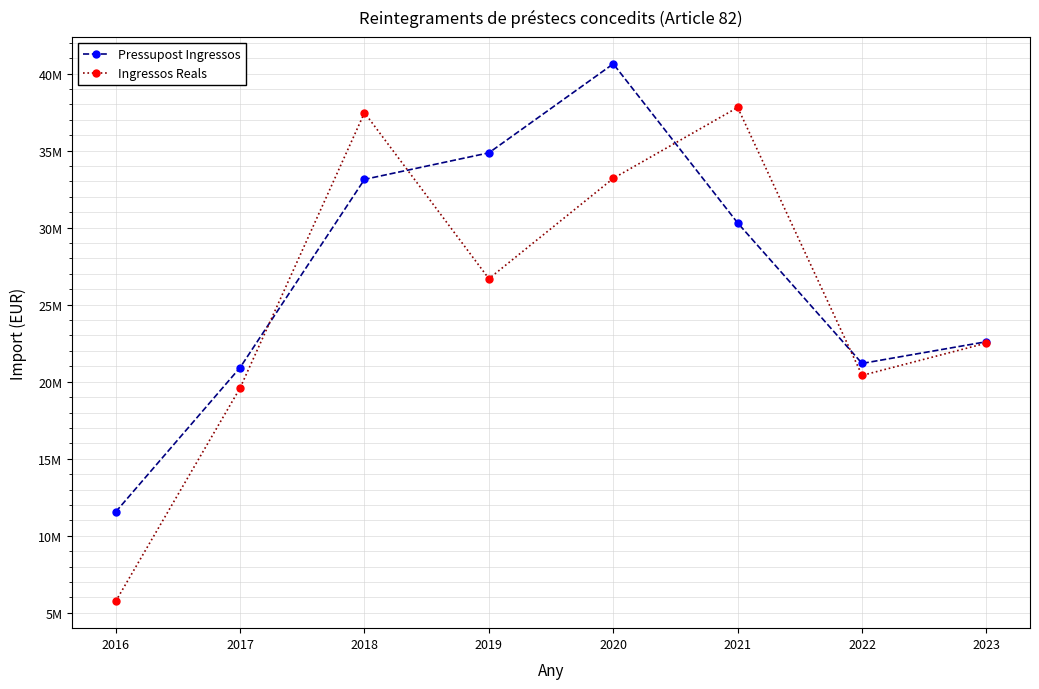

Between 2020 and 2023, which series saw the biggest shift?

Pressupost Ingressos